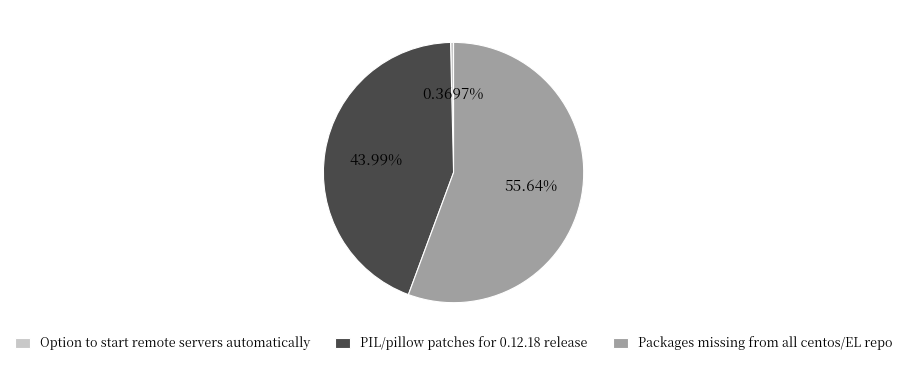

Which slice is the smallest?

Option to start remote servers automatically